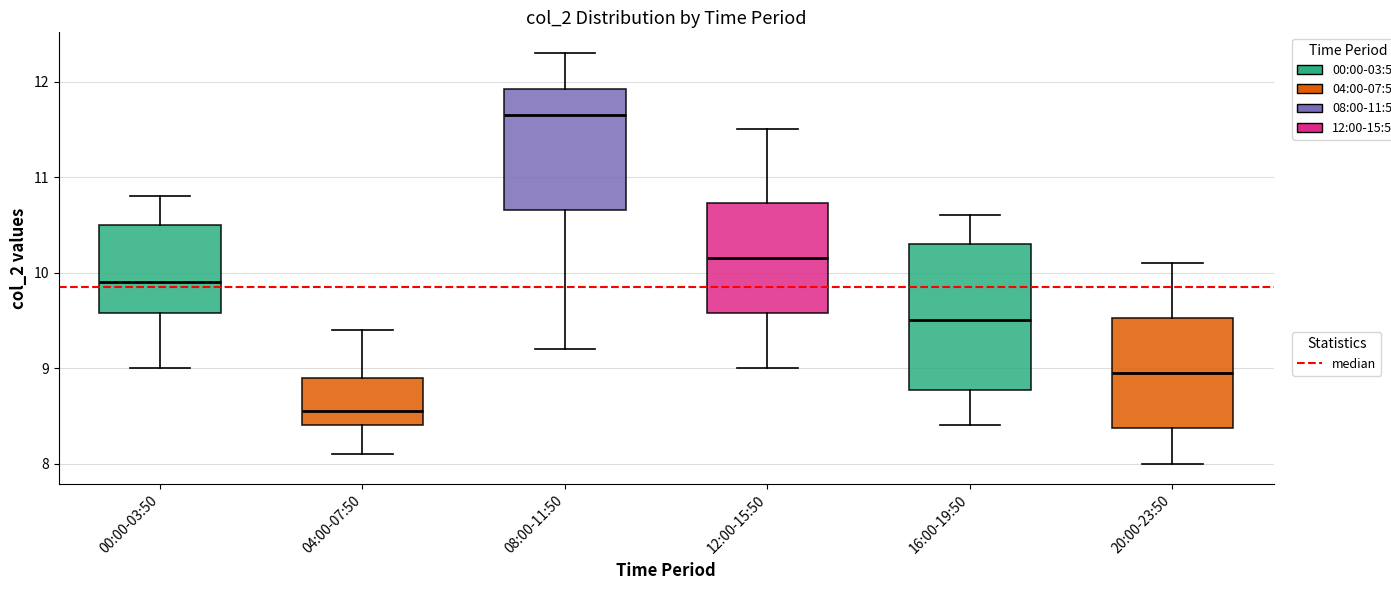

Where does the median line of the box for 20:00-23:50 sit on the y-axis? The values are not printed on the chart, so give them approximately, as read against the axis.

9.0